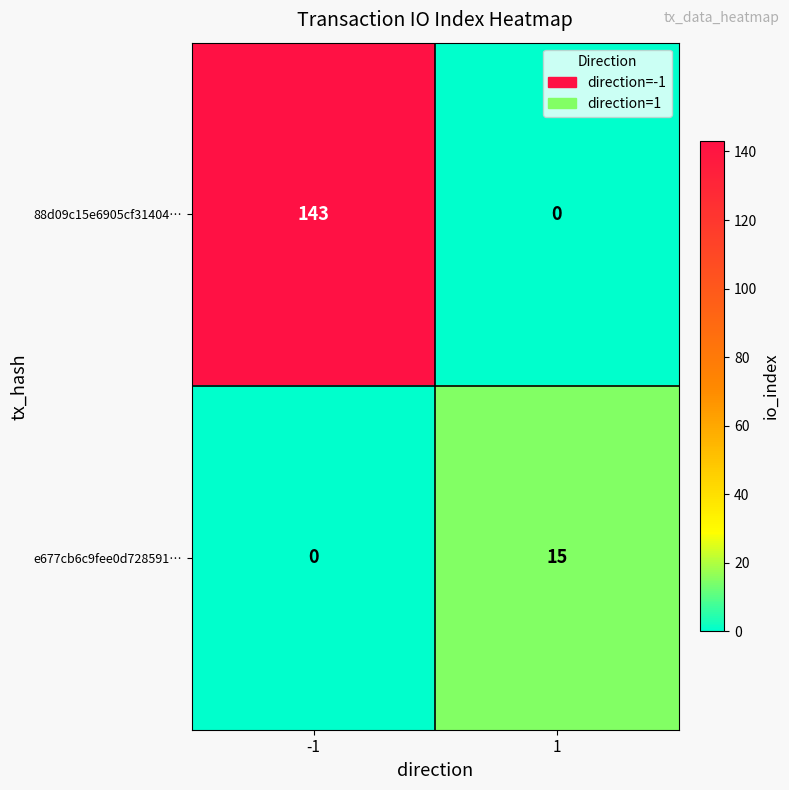

What is the maximum value shown in the chart?

143